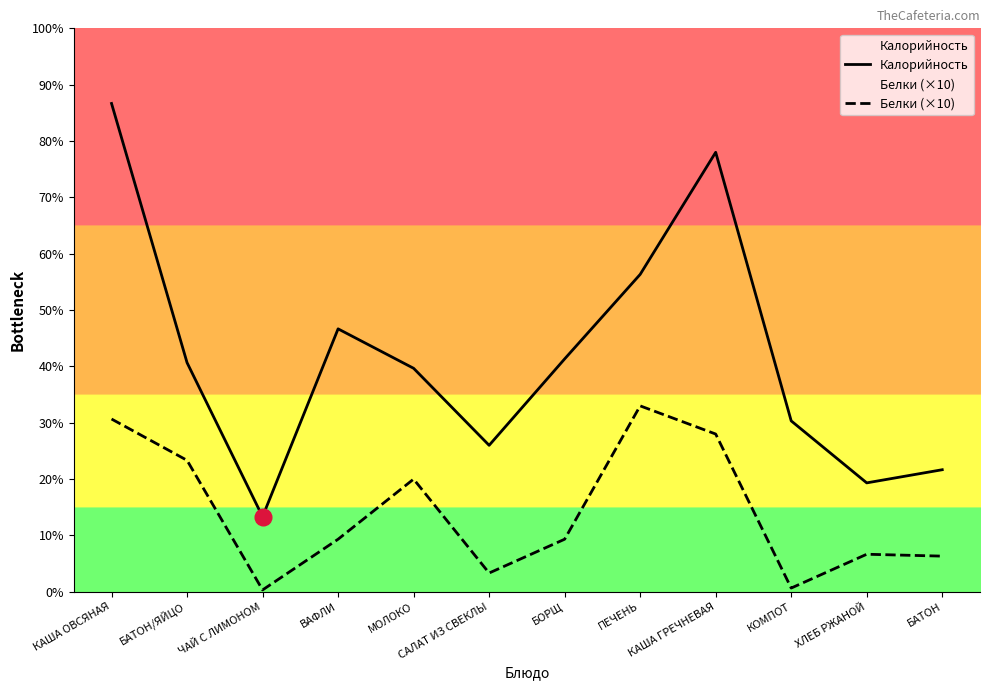

True or false: Белки (×10) and Калорийность cross at least once.

False